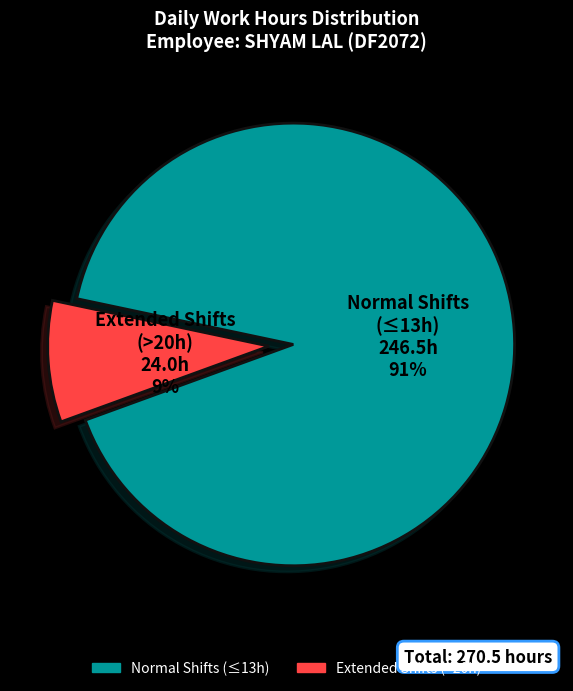

To the nearest percent, what is the difference between the largest and smallest slice percentages?

82%